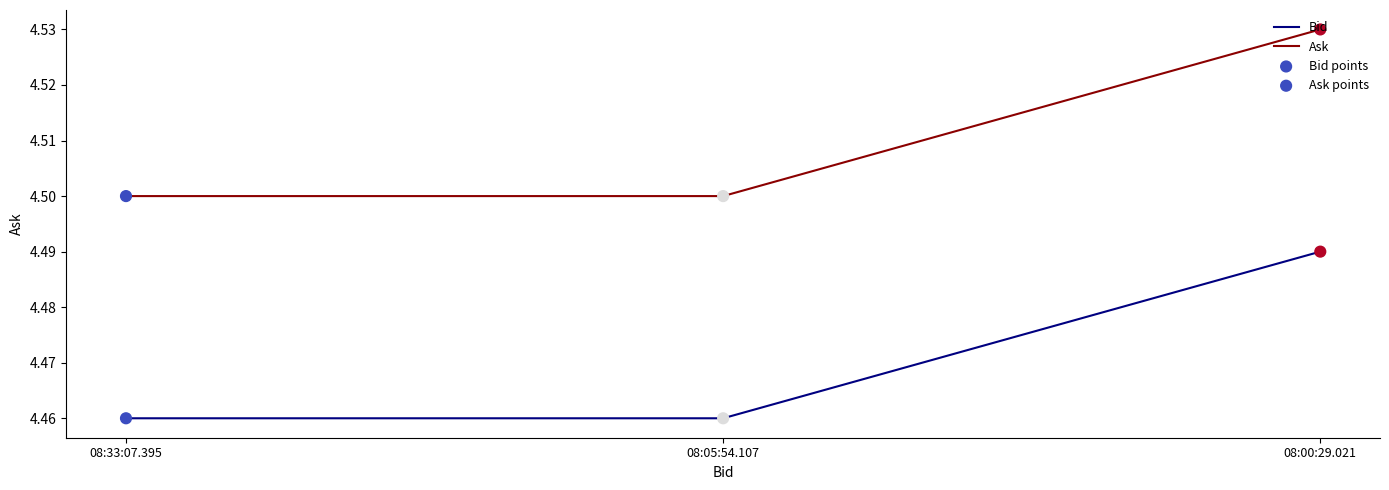

Which series has the largest total across all categories?

Ask